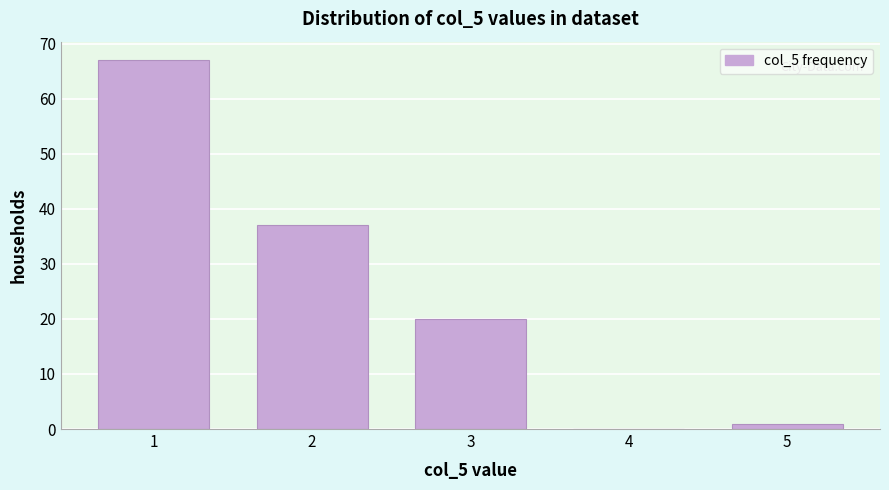

Reading right to left, transcribe all the data shown in this chart.

5=1	4=0	3=20	2=37	1=67